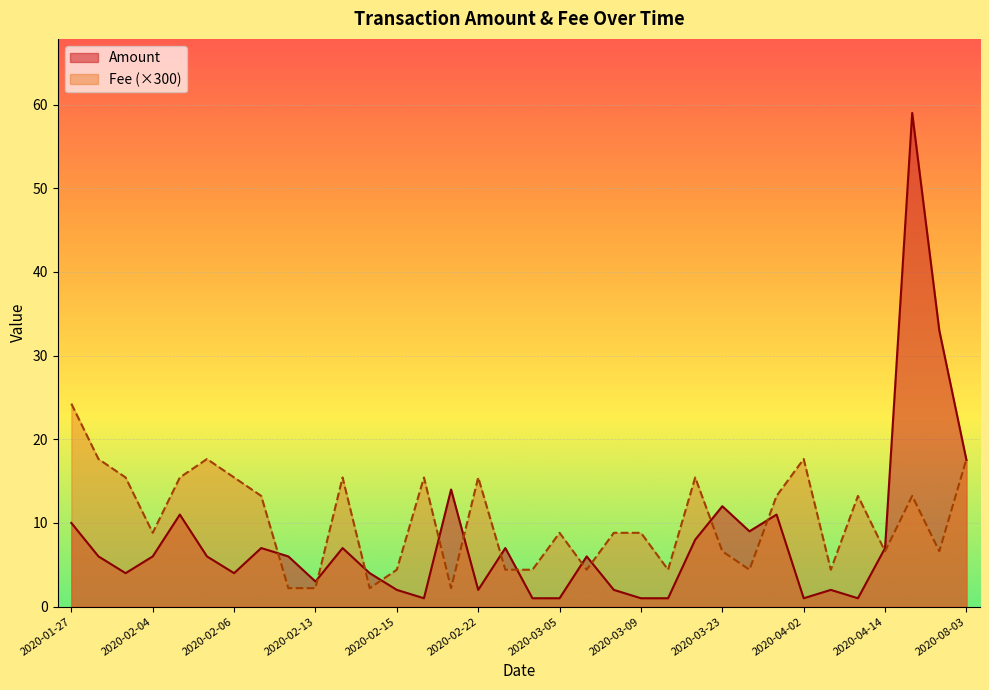

The Amount series shows 10.5 at 2020-02-02. True or false?

False